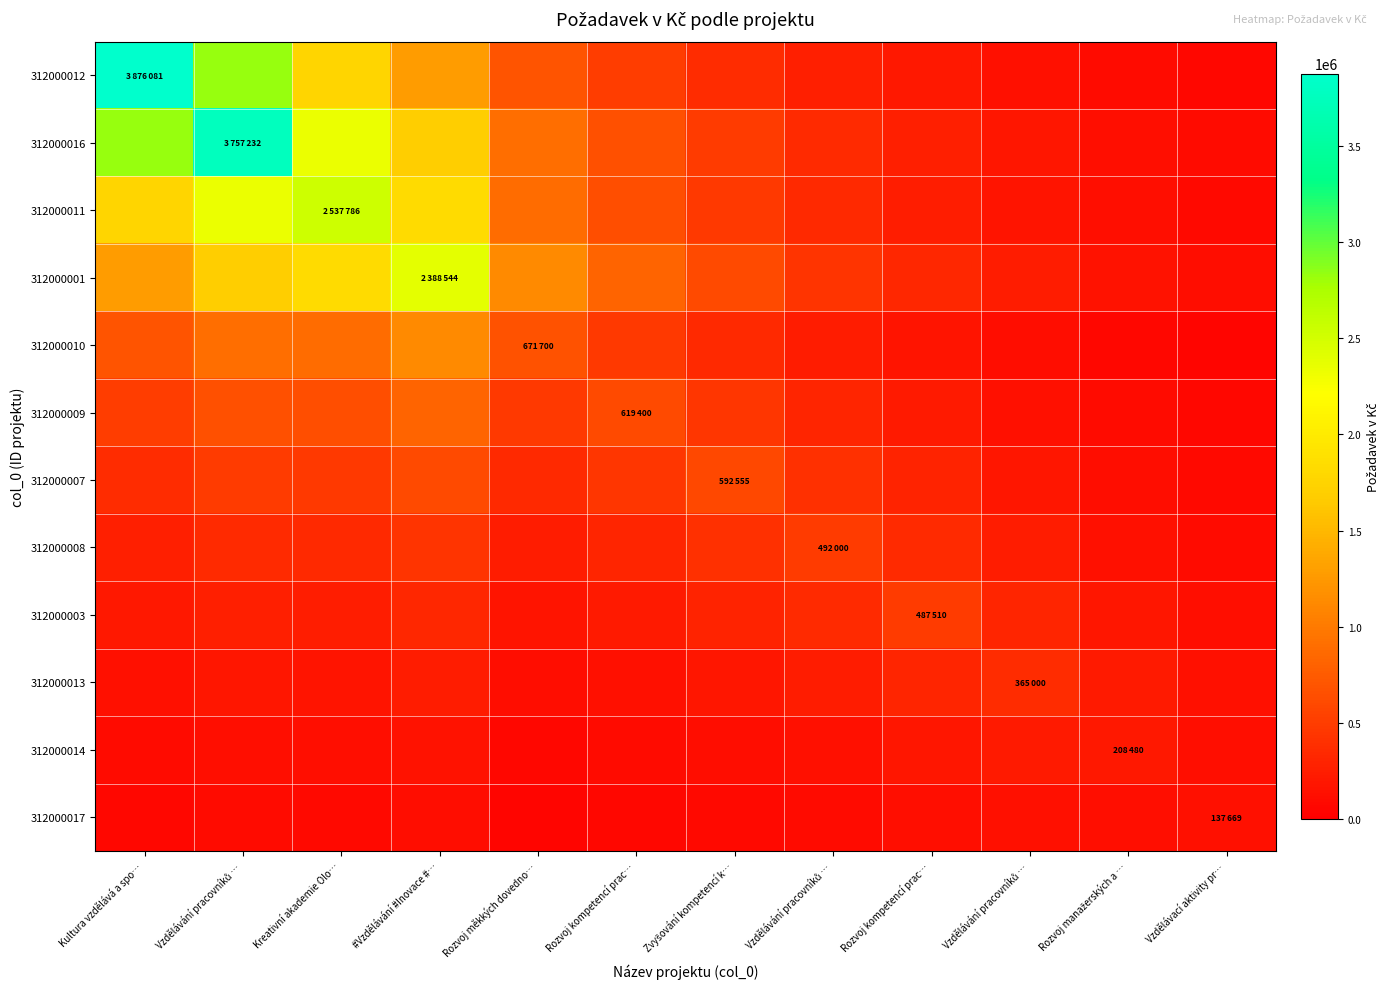

What is the minimum value shown in the chart?

49556.2